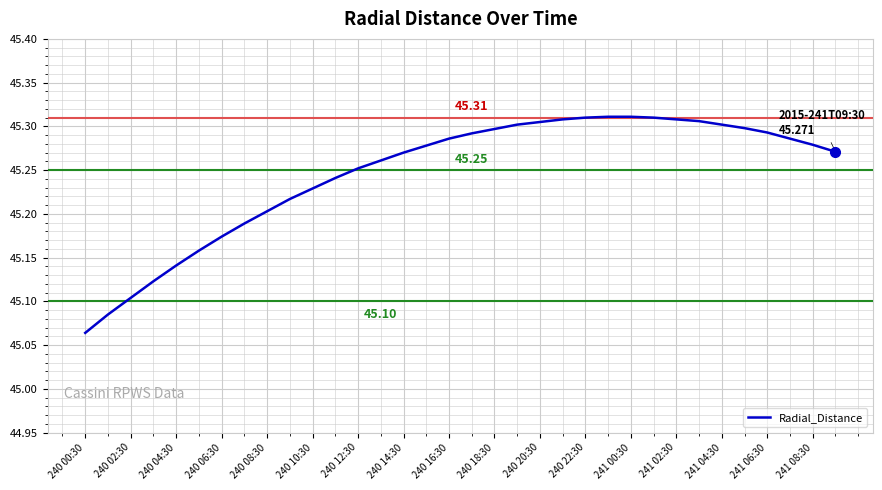

Reading left to right, transcribe all the data shown in this chart.

45.1	45.1	45.1	45.1	45.1	45.2	45.2	45.2	45.2	45.2	45.2	45.2	45.3	45.3	45.3	45.3	45.3	45.3	45.3	45.3	45.3	45.3	45.3	45.3	45.3	45.3	45.3	45.3	45.3	45.3	45.3	45.3	45.3	45.3